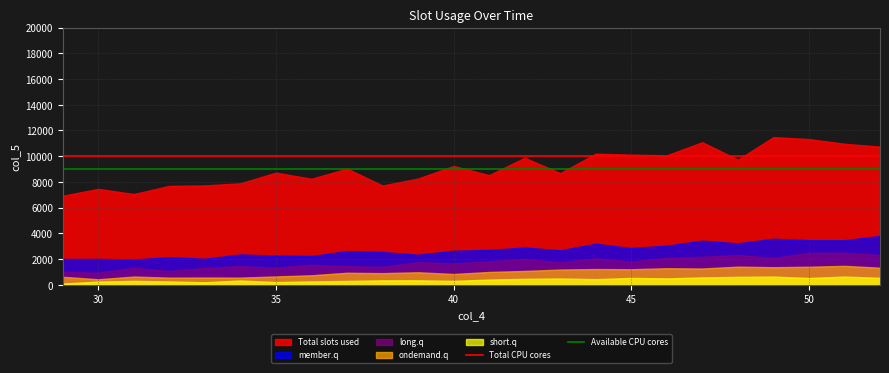

How many lines are shown in the chart?

5